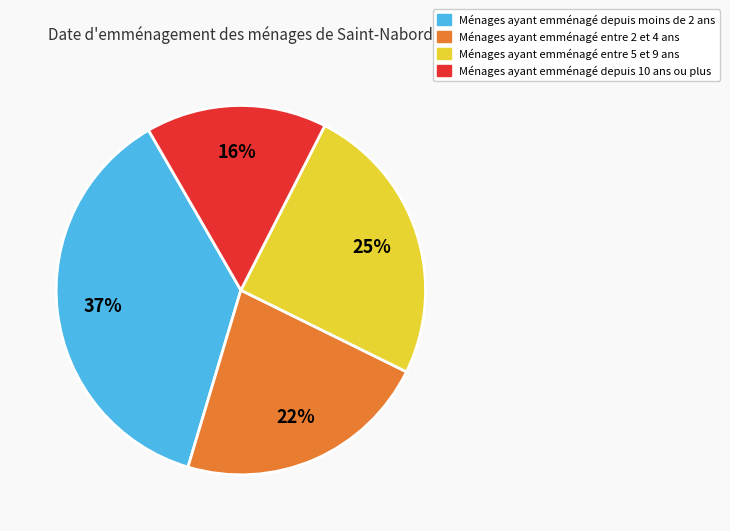

Is there a majority slice in this chart?

No